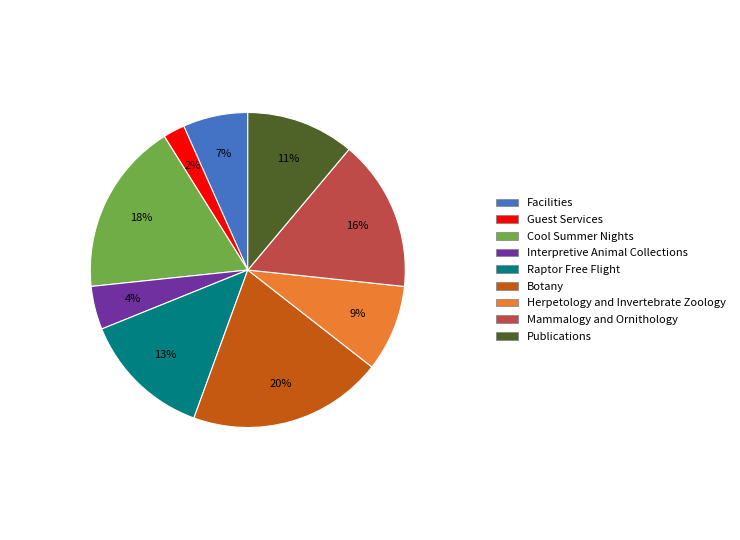

Rank the categories by value from highest to lowest.

Botany, Cool Summer Nights, Mammalogy and Ornithology, Raptor Free Flight, Publications, Herpetology and Invertebrate Zoology, Facilities, Interpretive Animal Collections, Guest Services